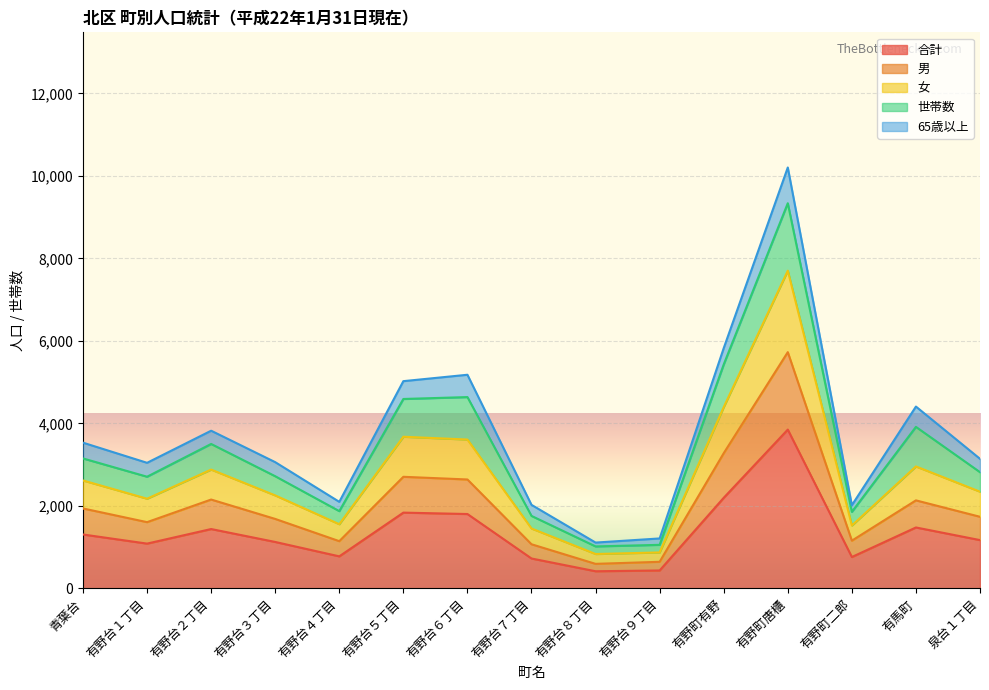

True or false: 合計 and 女 cross at least once.

False